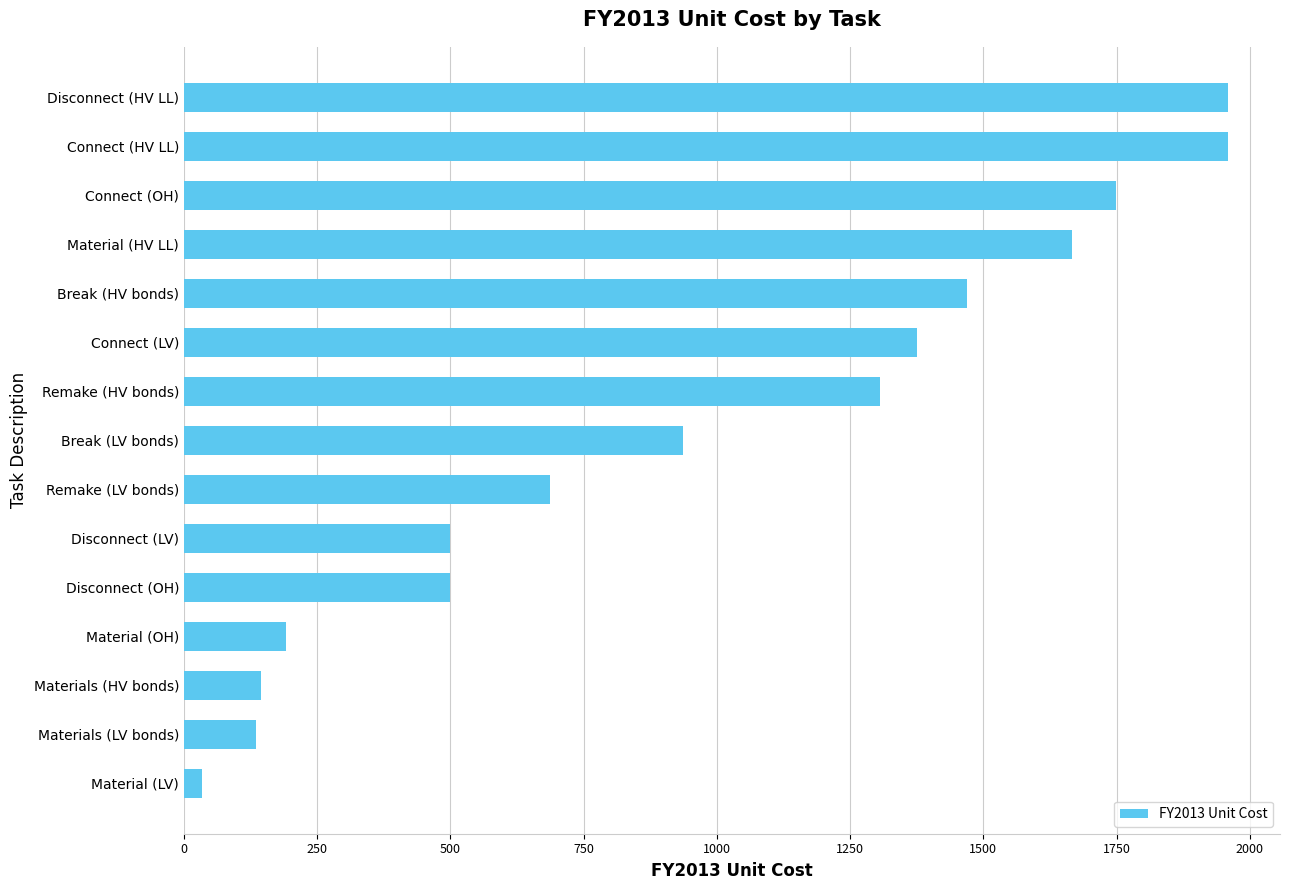

Between Connect (HV LL) and Break (LV bonds), which is larger?

Connect (HV LL)